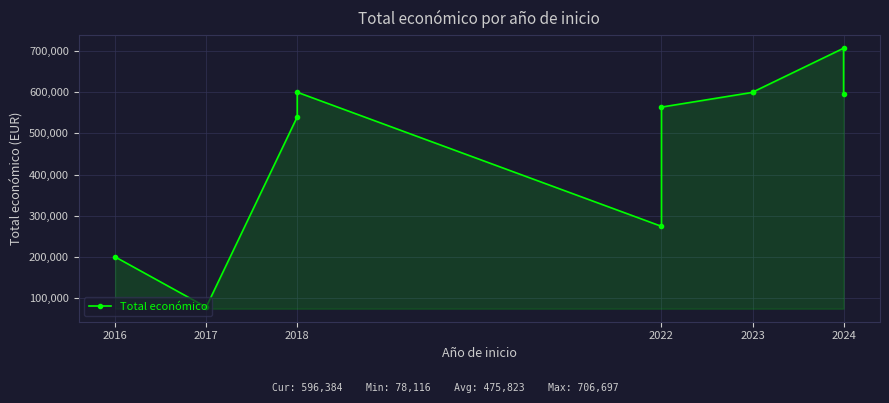

Which has a higher value, 2023 or 2018?

2018